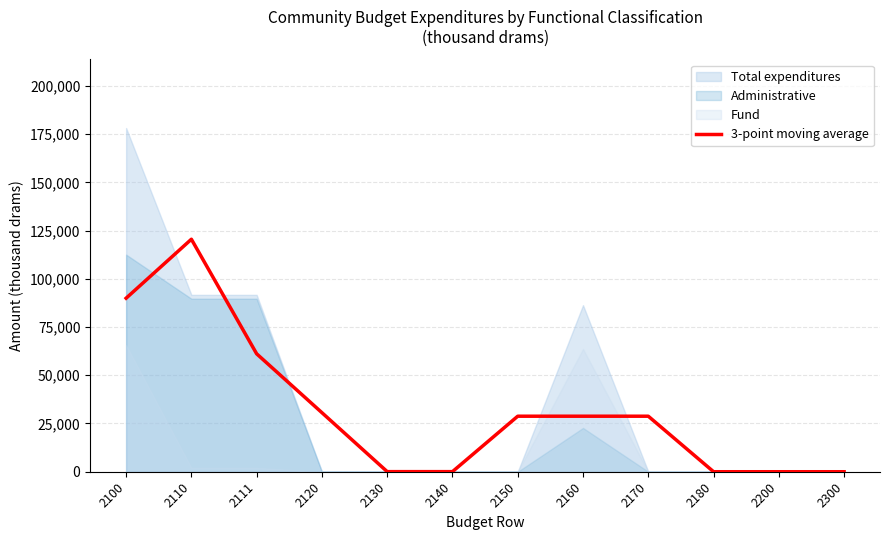

What is the maximum value for 3-point moving average?

120496.3